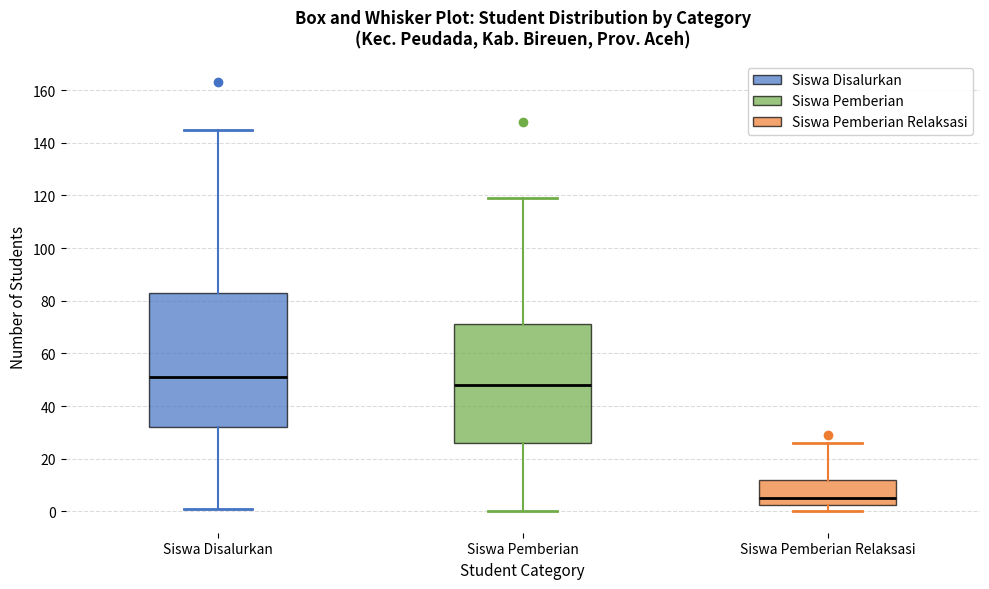

Where does the upper whisker of the box for Siswa Disalurkan end on the y-axis? The values are not printed on the chart, so give them approximately, as read against the axis.

146